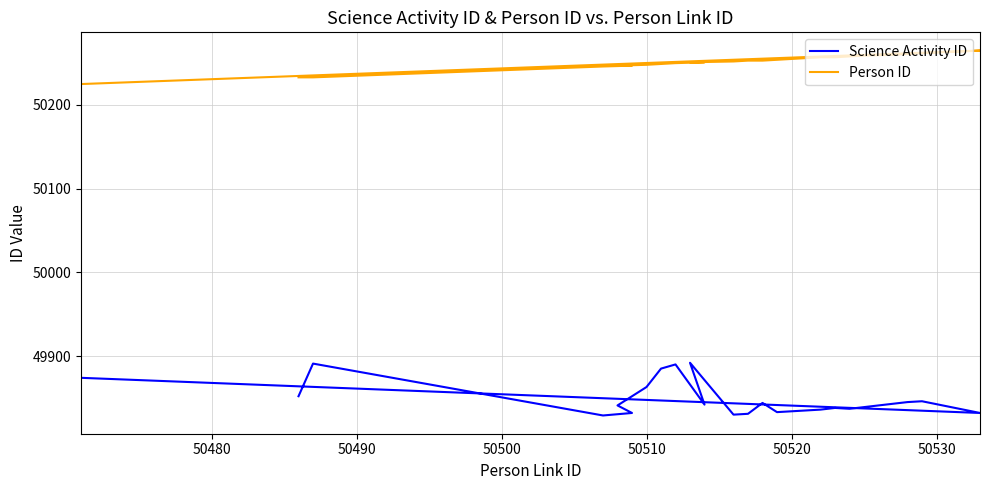

What is the sum of all Science Activity ID values?

1246214